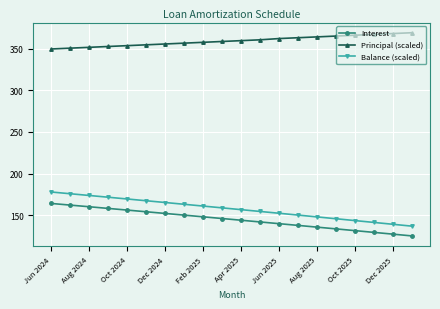

What is the greatest value displayed?

369.0